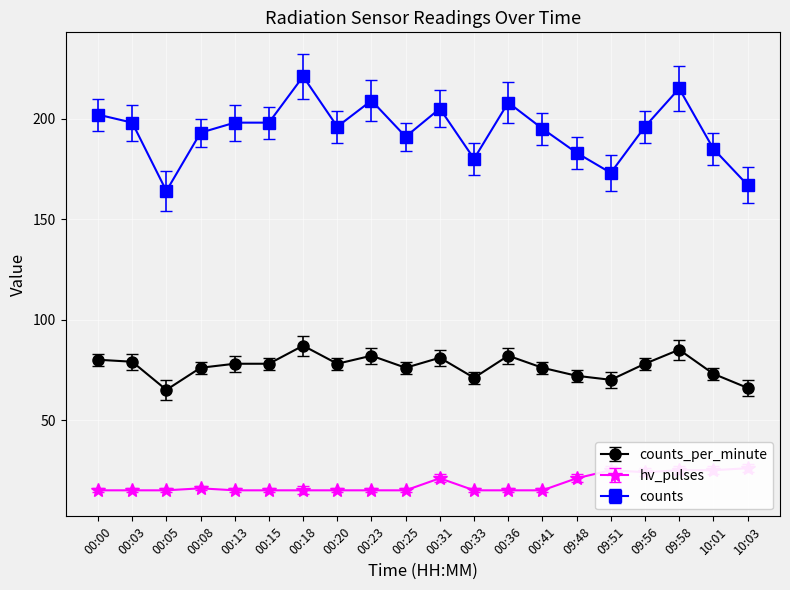

What is the sum of all hv_pulses values?

363